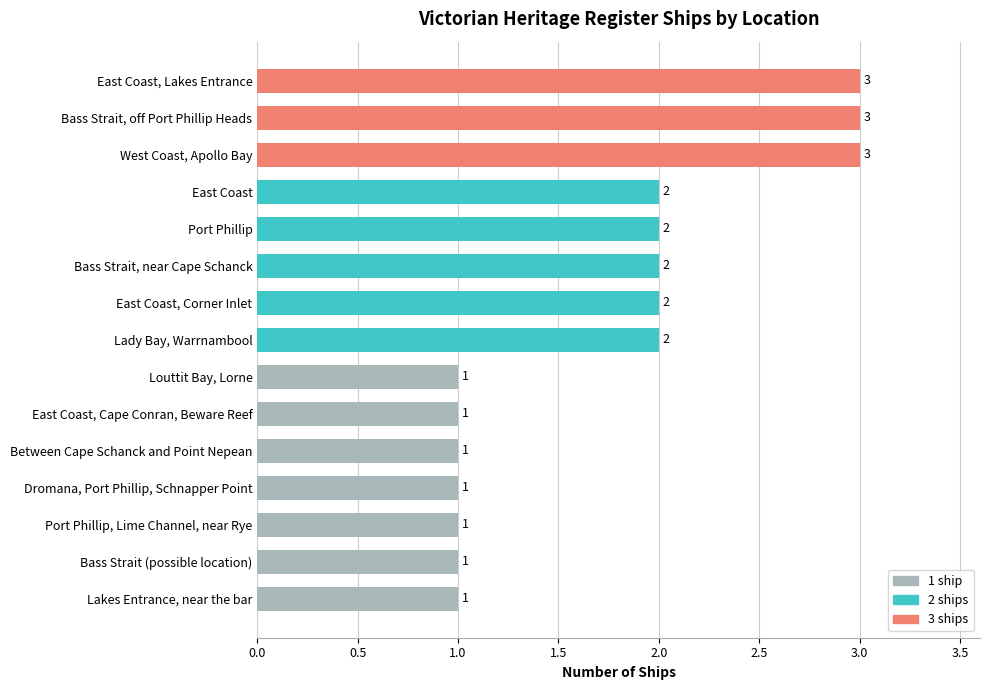

Reading bottom to top, transcribe all the data shown in this chart.

Lakes Entrance, near the bar=1	Bass Strait (possible location)=1	Port Phillip, Lime Channel, near Rye=1	Dromana, Port Phillip, Schnapper Point=1	Between Cape Schanck and Point Nepean=1	East Coast, Cape Conran, Beware Reef=1	Louttit Bay, Lorne=1	Lady Bay, Warrnambool=2	East Coast, Corner Inlet=2	Bass Strait, near Cape Schanck=2	Port Phillip=2	East Coast=2	West Coast, Apollo Bay=3	Bass Strait, off Port Phillip Heads=3	East Coast, Lakes Entrance=3